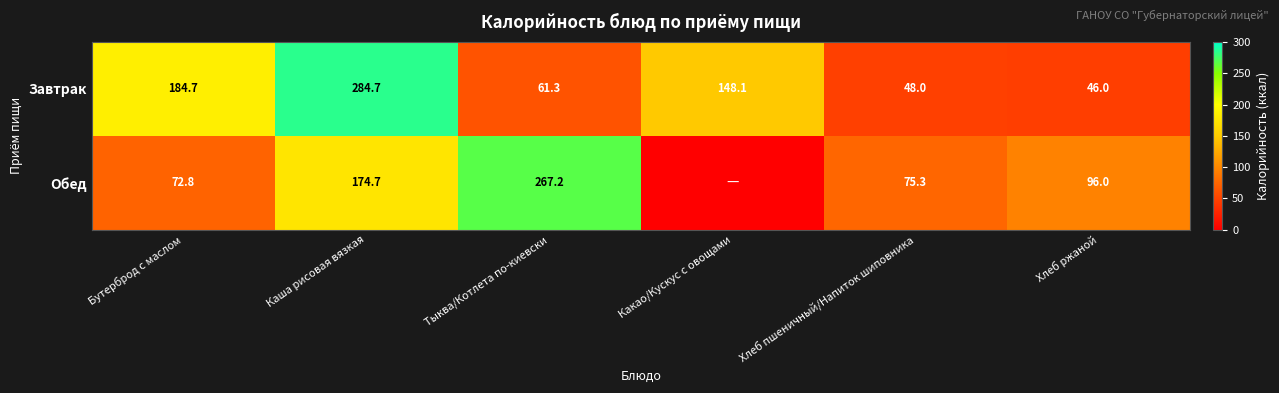

What is the sum of all Завтрак values?

772.8